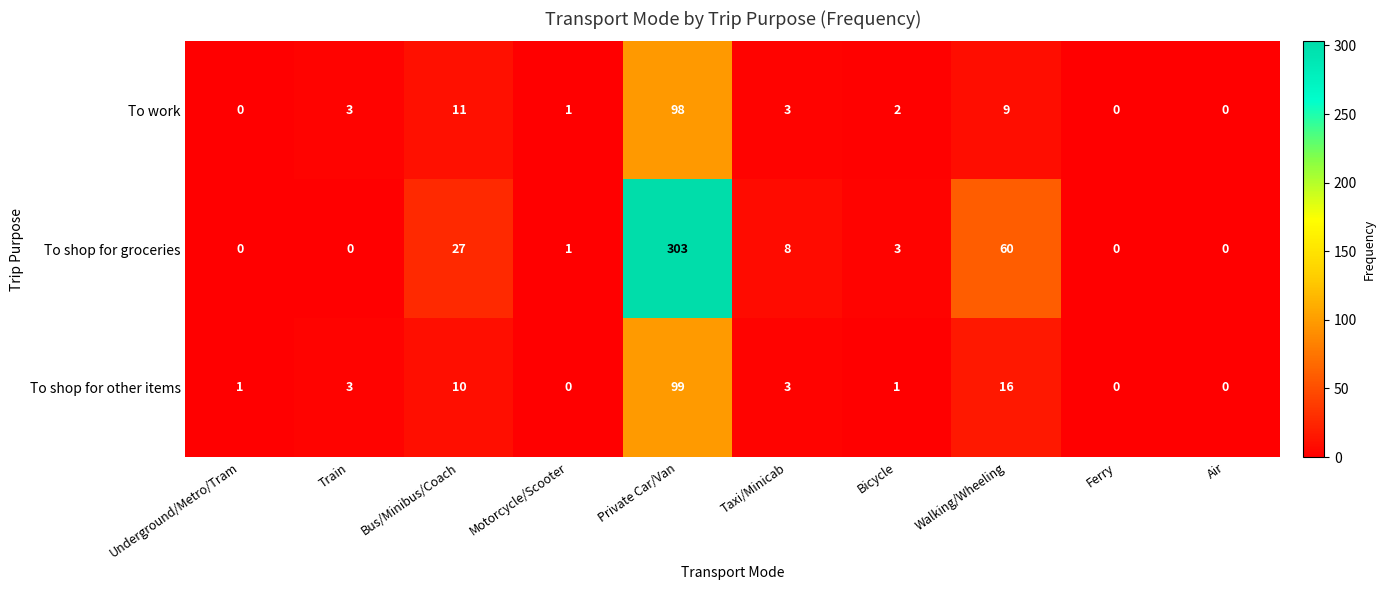

Reading left to right, list all the values displayed in this chart.

To work: Underground/Metro/Tram=0	Train=3	Bus/Minibus/Coach=11	Motorcycle/Scooter=1	Private Car/Van=98	Taxi/Minicab=3	Bicycle=2	Walking/Wheeling=9	Ferry=0	Air=0
To shop for groceries: Underground/Metro/Tram=0	Train=0	Bus/Minibus/Coach=27	Motorcycle/Scooter=1	Private Car/Van=303	Taxi/Minicab=8	Bicycle=3	Walking/Wheeling=60	Ferry=0	Air=0
To shop for other items: Underground/Metro/Tram=1	Train=3	Bus/Minibus/Coach=10	Motorcycle/Scooter=0	Private Car/Van=99	Taxi/Minicab=3	Bicycle=1	Walking/Wheeling=16	Ferry=0	Air=0